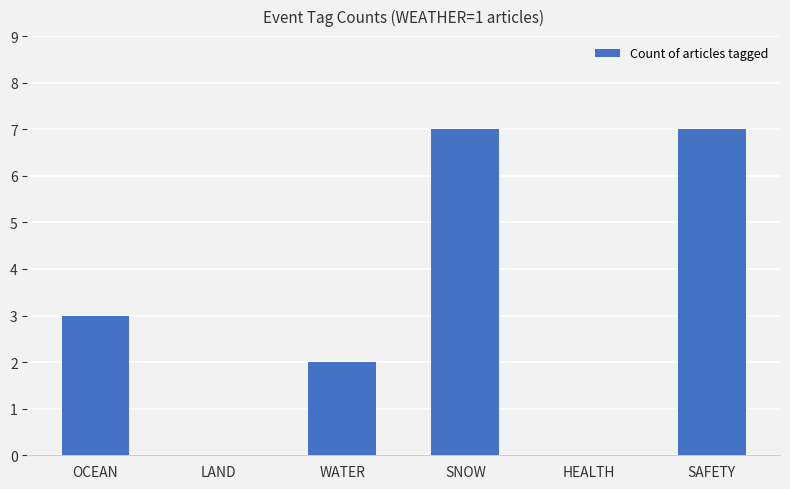

Approximately how many times larger is the value at SNOW compared to WATER?

3.5